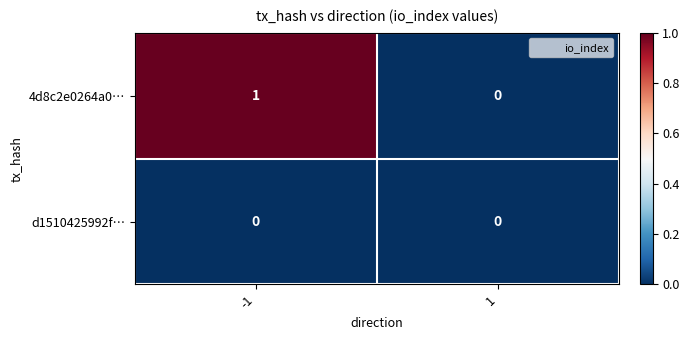

At -1, list the series in order from smallest to largest.

d1510425992f…, 4d8c2e0264a0…